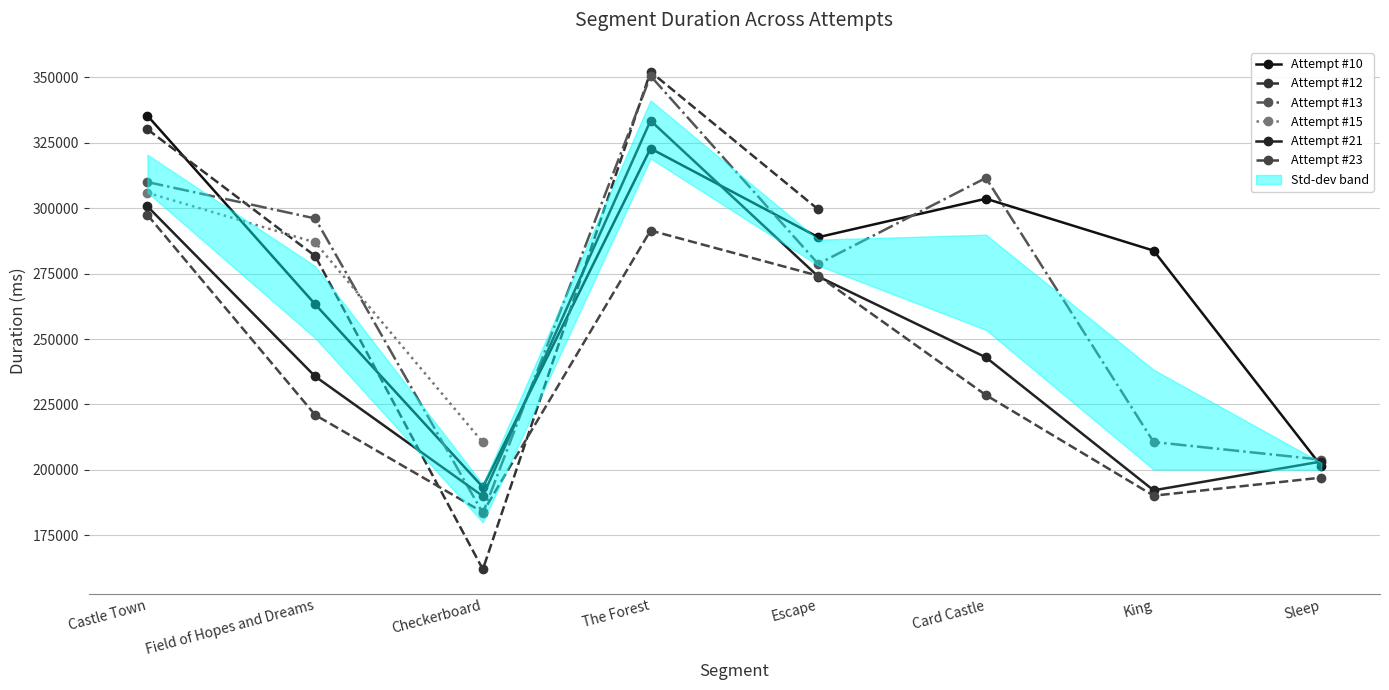

True or false: Attempt #21 has a value of 235716.0 at Field of Hopes and Dreams.

True